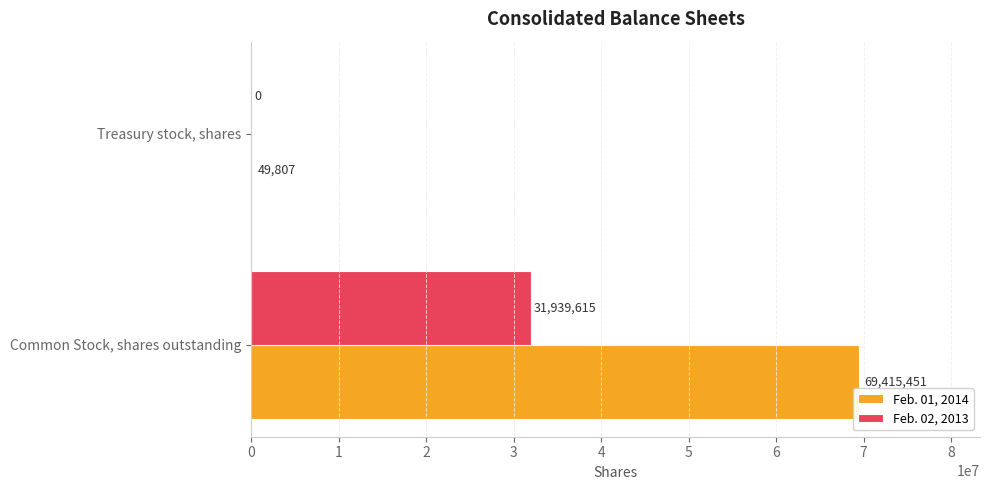

Is it true that Feb. 02, 2013 equals 16231668 at Treasury stock, shares?

False